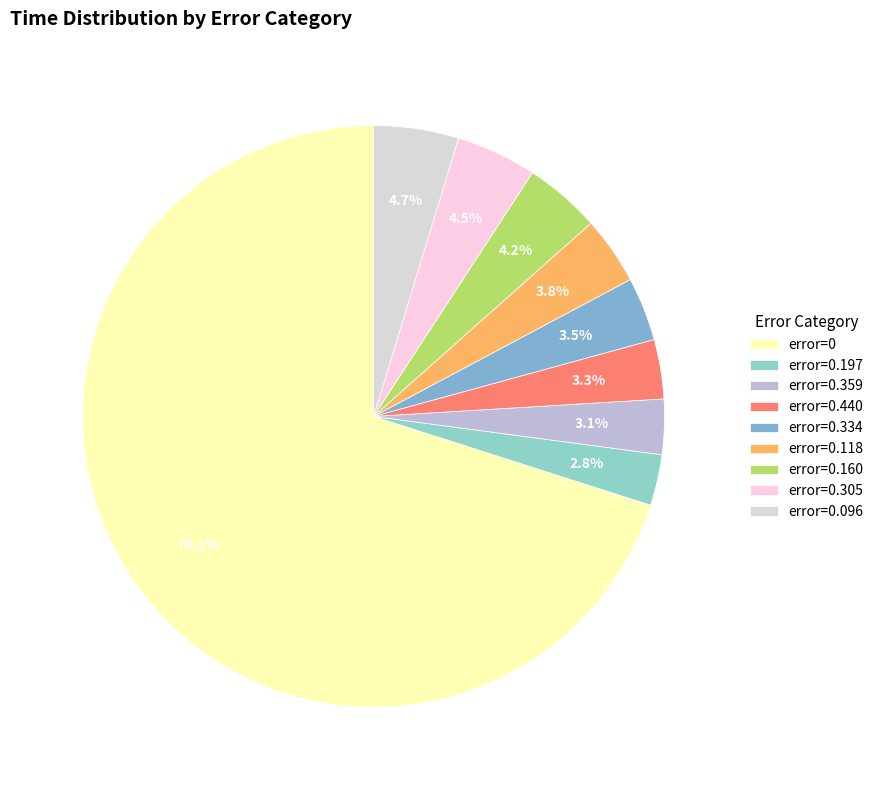

Count the number of slices in the pie.

9